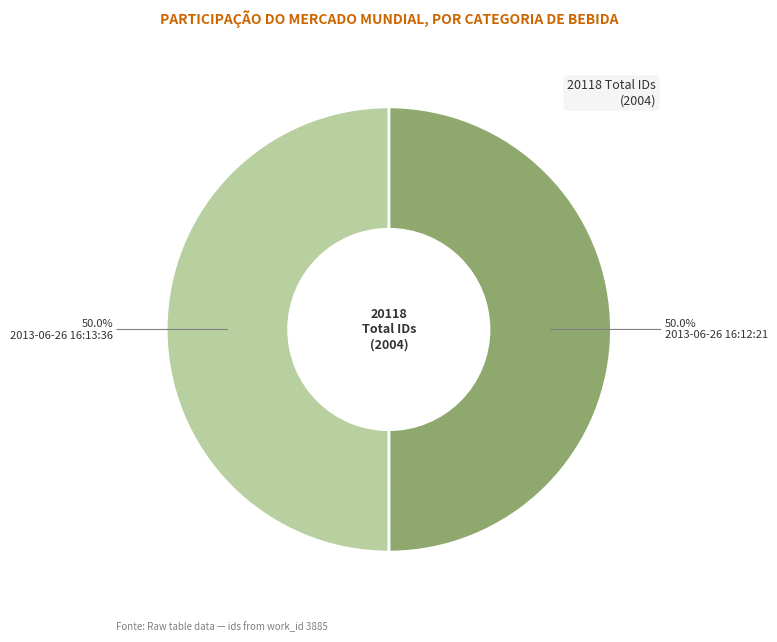

How many slices are in this pie chart?

2